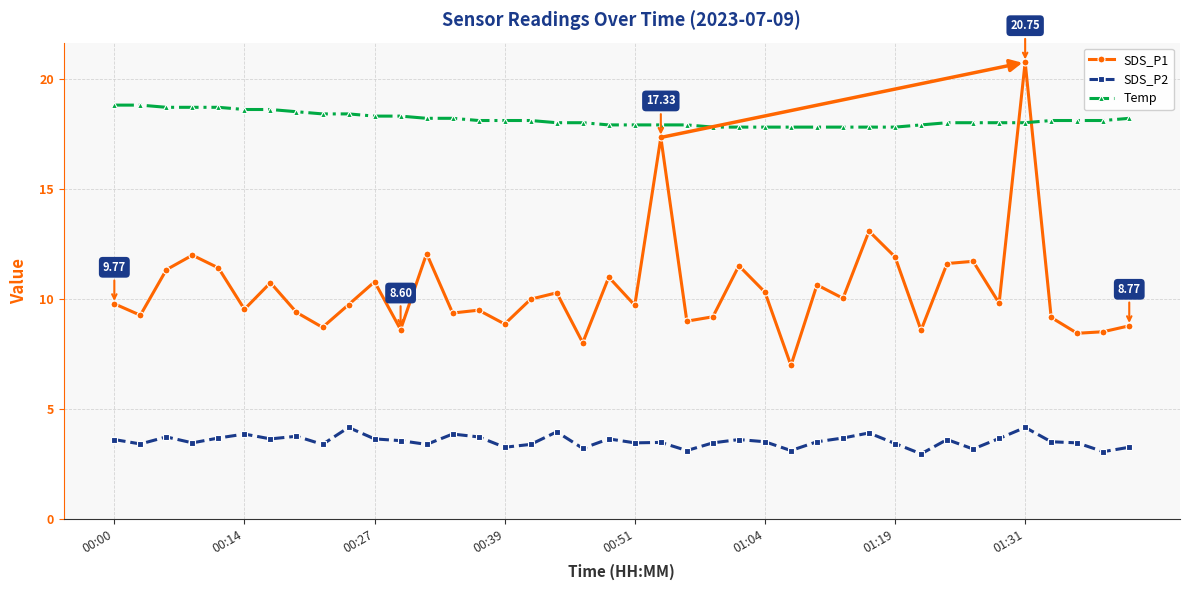

Which series has the largest total across all categories?

Temp